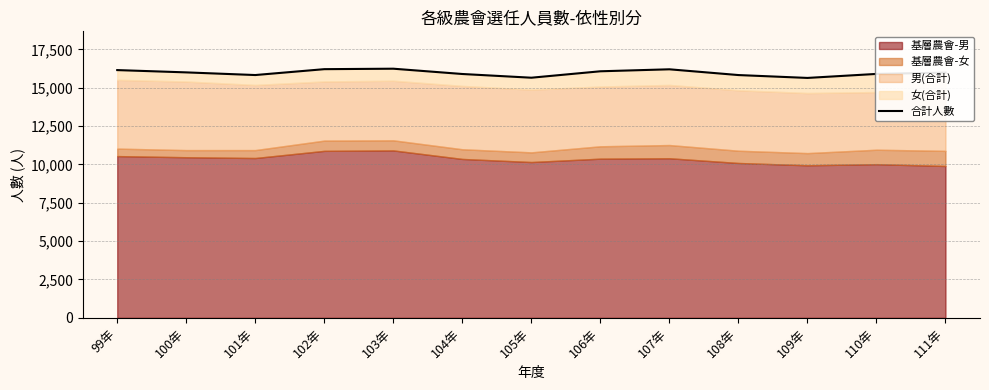

Which category has the highest value across all series?

103年